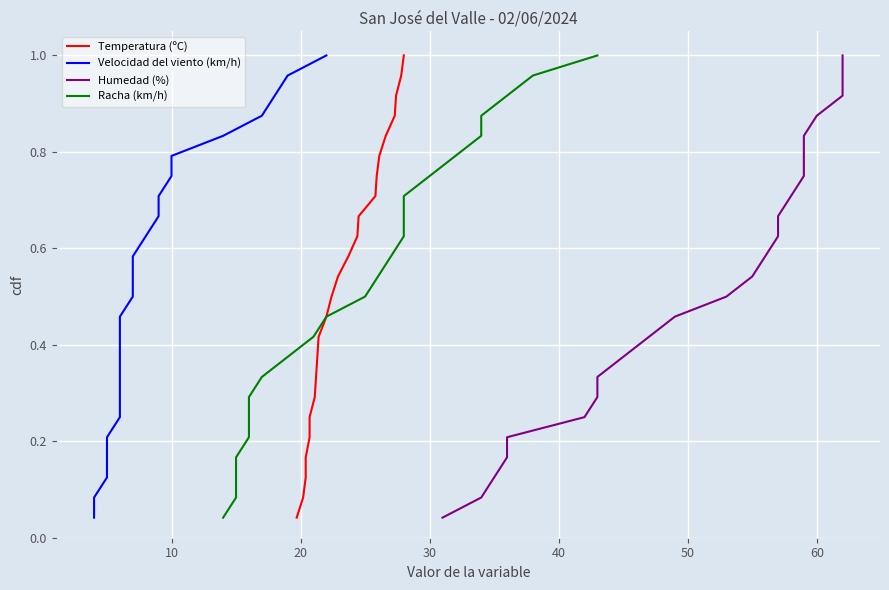

Which series changed the most between 20 and 20?

Temperatura (ºC)